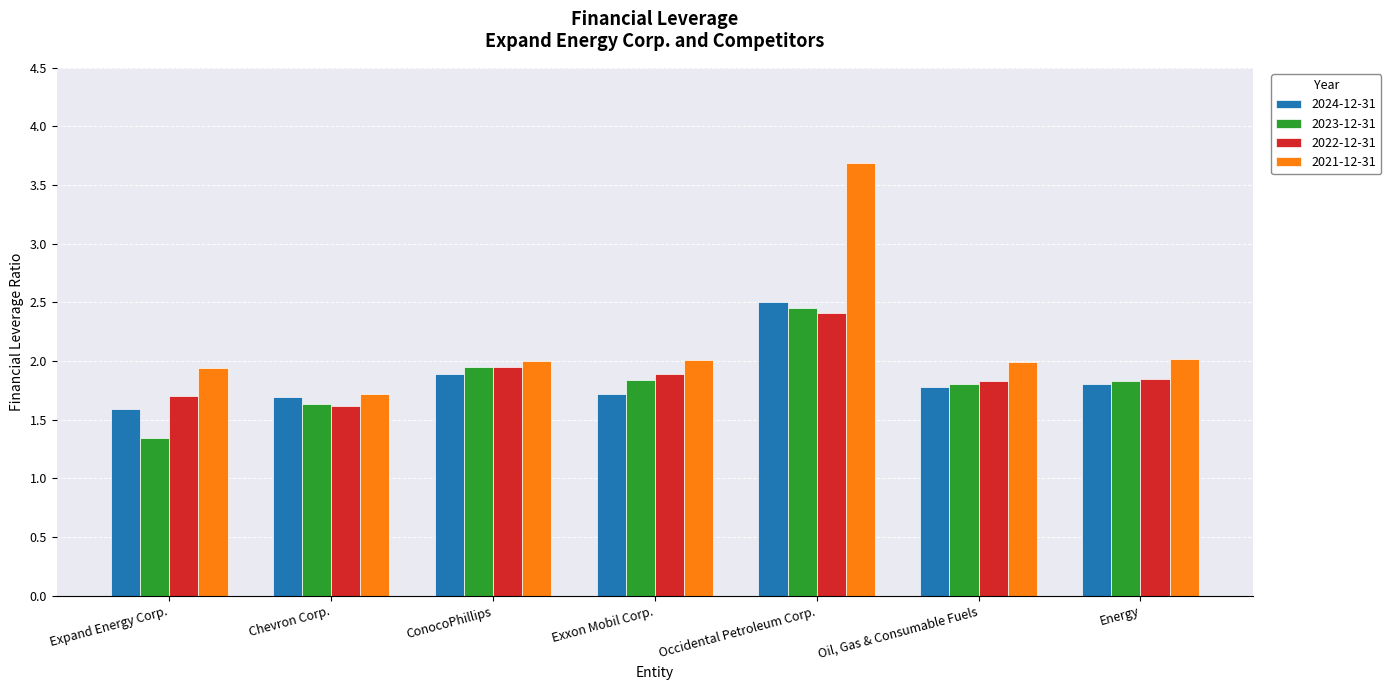

How many bars are there in total?

28